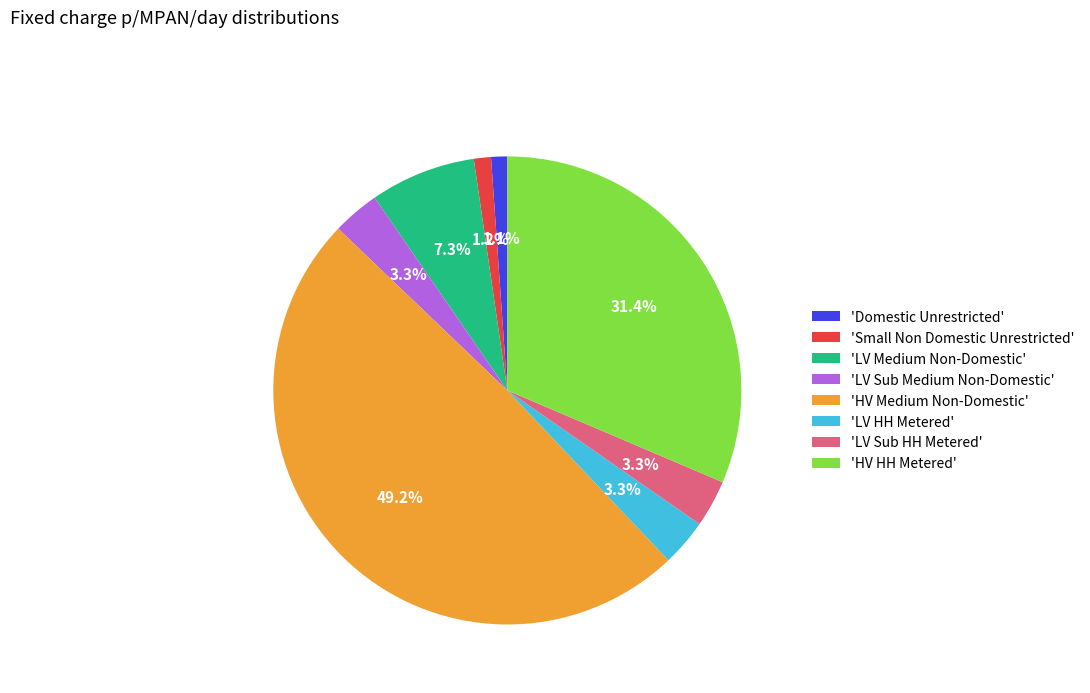

Combined, what portion of the pie is 'HV HH Metered' and 'Domestic Unrestricted'?

32.5%